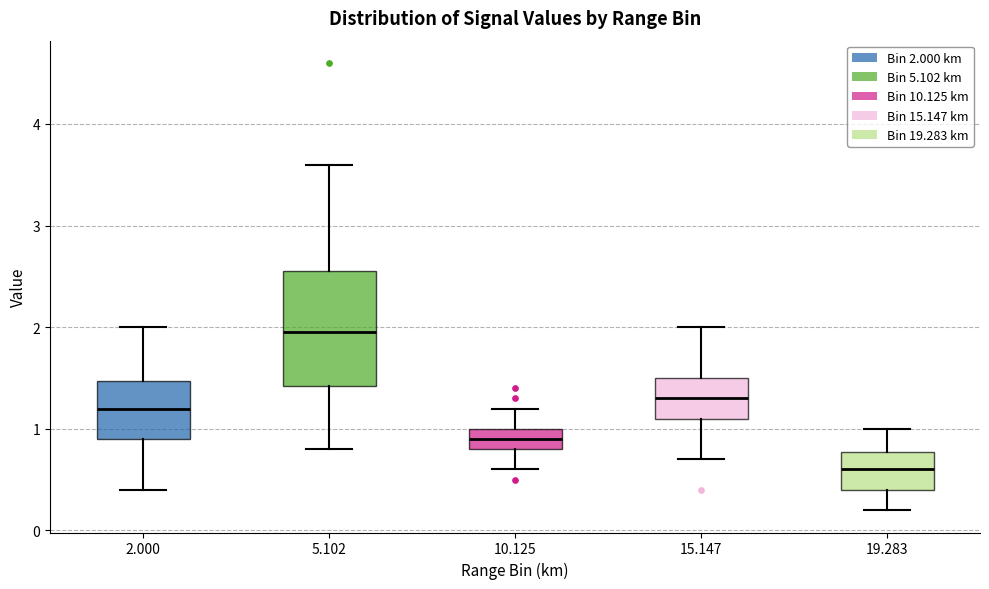

Reading left to right, read every box against the y-axis: the position of its median line, the range the box covers, and the ends of its whiskers. The values are not printed on the chart, so give them approximately, as read against the axis.

2.000: median 1.2, box 0.9 to 1.5, whiskers 0.4 to 2.0
5.102: median 2.0, box 1.4 to 2.6, whiskers 0.8 to 3.6
10.125: median 0.9, box 0.8 to 1.0, whiskers 0.6 to 1.2
15.147: median 1.3, box 1.1 to 1.5, whiskers 0.7 to 2.0
19.283: median 0.6, box 0.4 to 0.8, whiskers 0.2 to 1.0